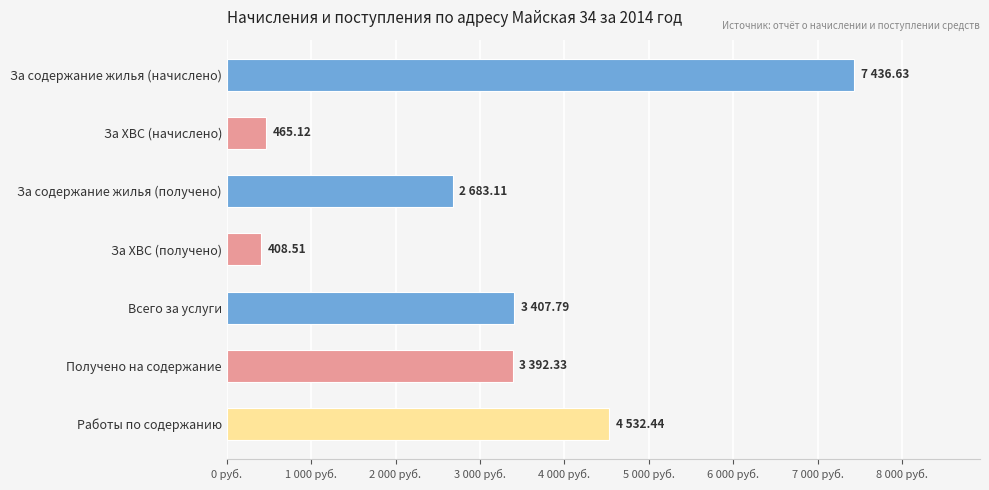

What is the minimum value shown in the chart?

408.5